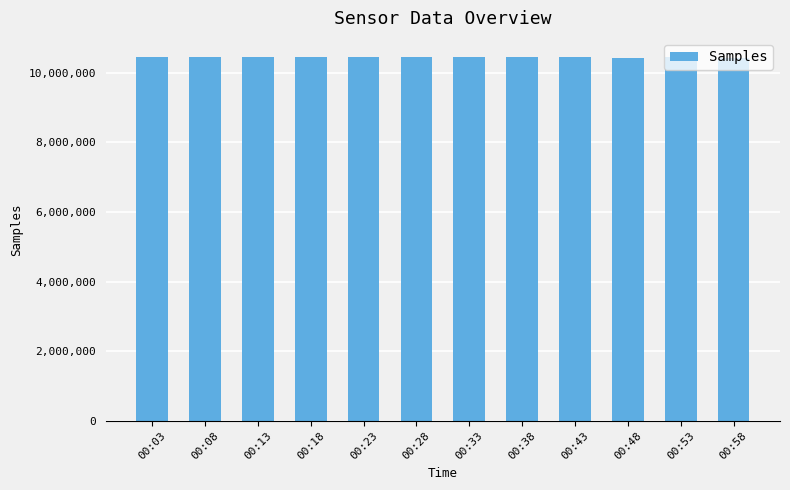

What is the greatest value displayed?

10455994